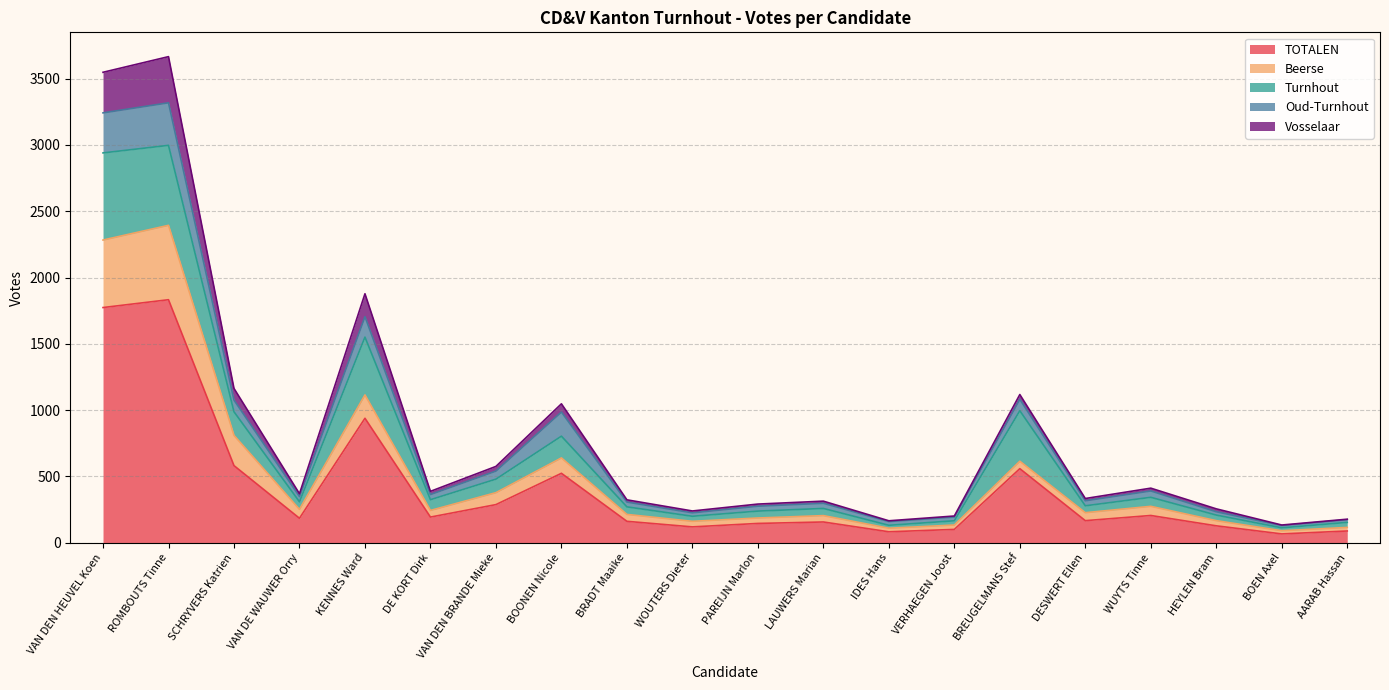

What is the spread (max minus min) of values at DE KORT Dirk?

194